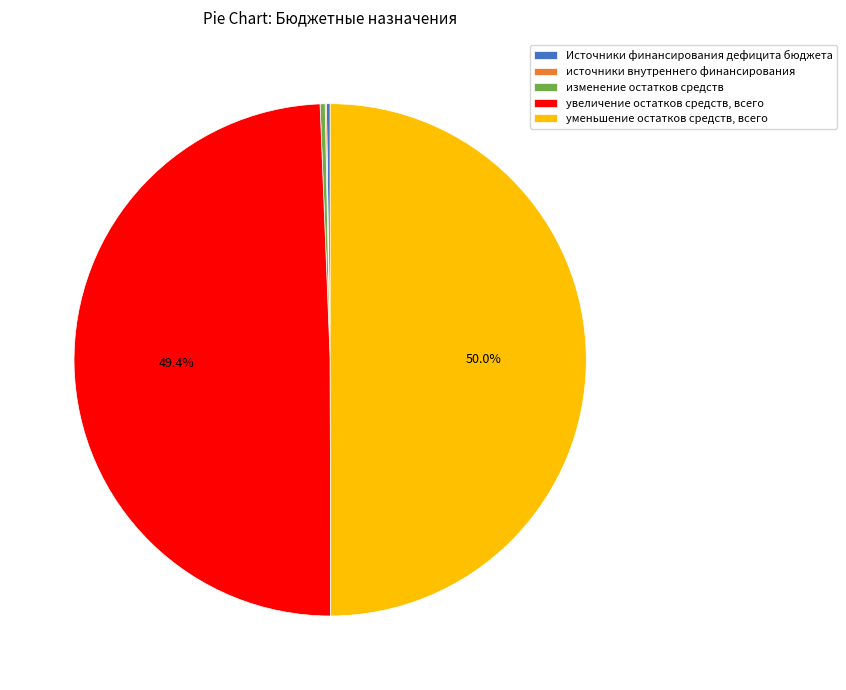

What percentage is NOT represented by увеличение остатков средств, всего?

50.6%